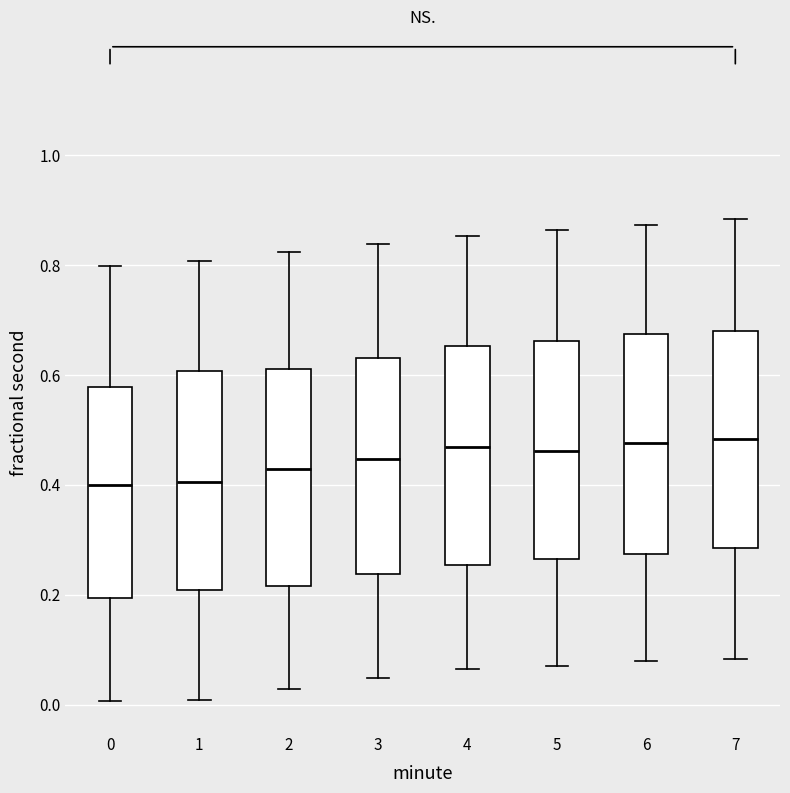

Reading left to right, read every box against the y-axis: the position of its median line, the range the box covers, and the ends of its whiskers. The values are not printed on the chart, so give them approximately, as read against the axis.

0: median 0.40, box 0.20 to 0.58, whiskers 0.00 to 0.80
1: median 0.40, box 0.20 to 0.60, whiskers 0.00 to 0.80
2: median 0.42, box 0.22 to 0.62, whiskers 0.02 to 0.82
3: median 0.44, box 0.24 to 0.64, whiskers 0.04 to 0.84
4: median 0.46, box 0.26 to 0.66, whiskers 0.06 to 0.86
5: median 0.46, box 0.26 to 0.66, whiskers 0.08 to 0.86
6: median 0.48, box 0.28 to 0.68, whiskers 0.08 to 0.88
7: median 0.48, box 0.28 to 0.68, whiskers 0.08 to 0.88